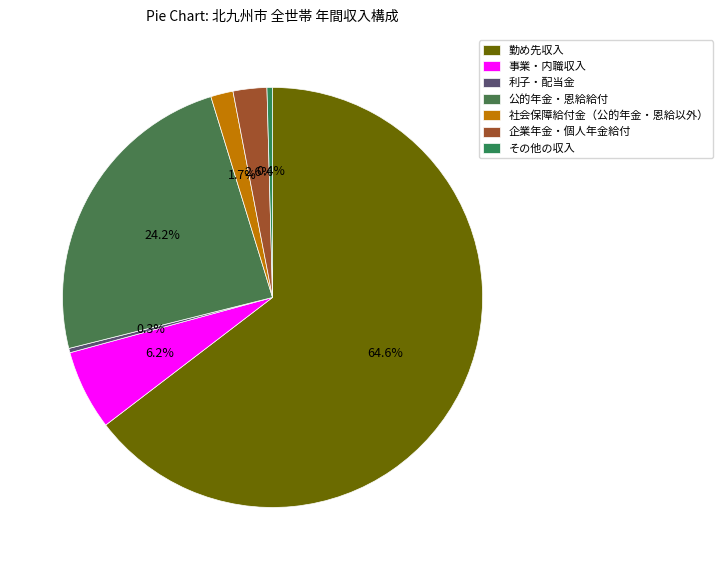

Count the number of slices in the pie.

7